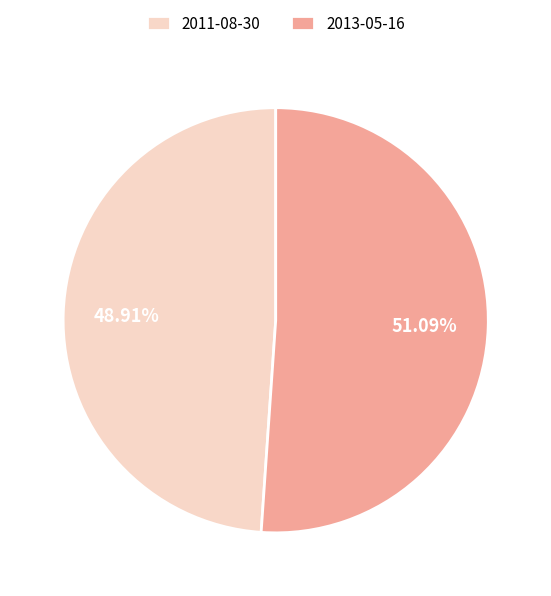

How many slices are in this pie chart?

2